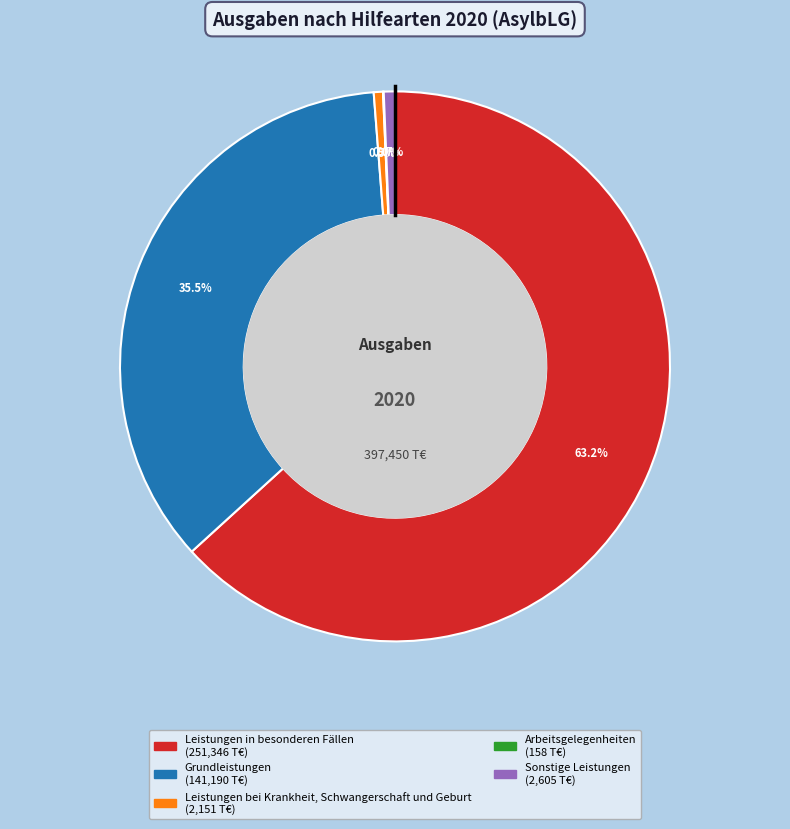

What portion of the pie excludes Grundleistungen?

64.5%